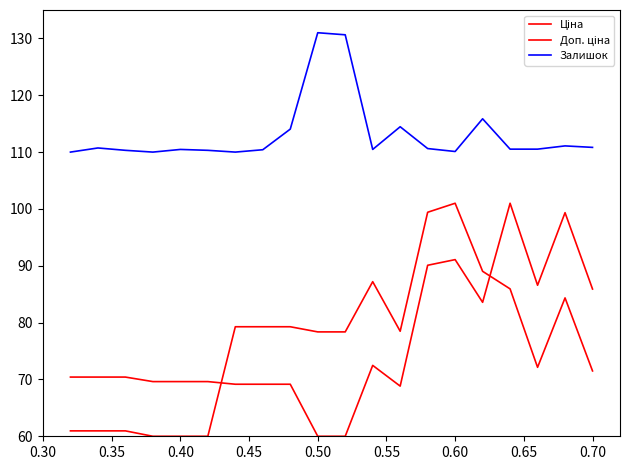

How many lines are shown in the chart?

3